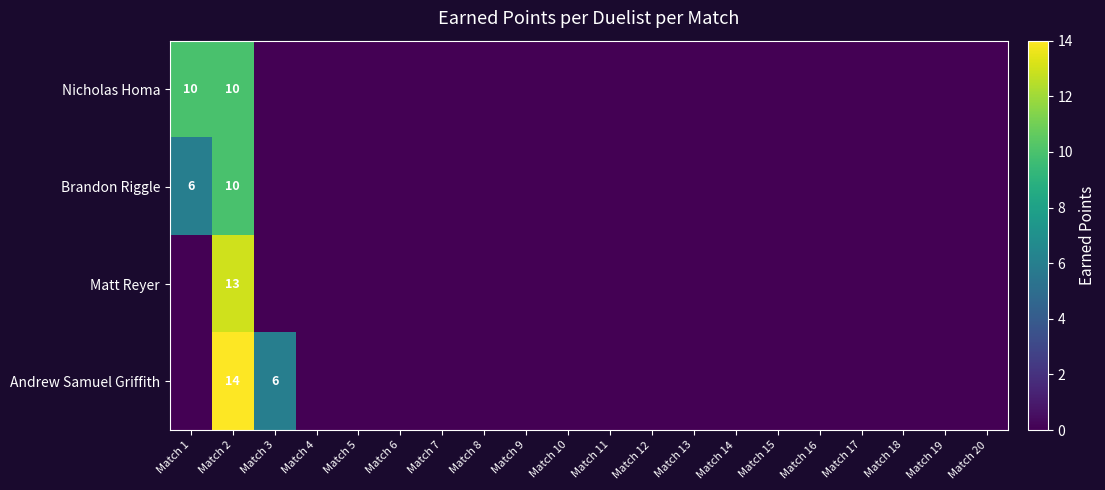

At which category is the sum across all series the highest?

Match 2